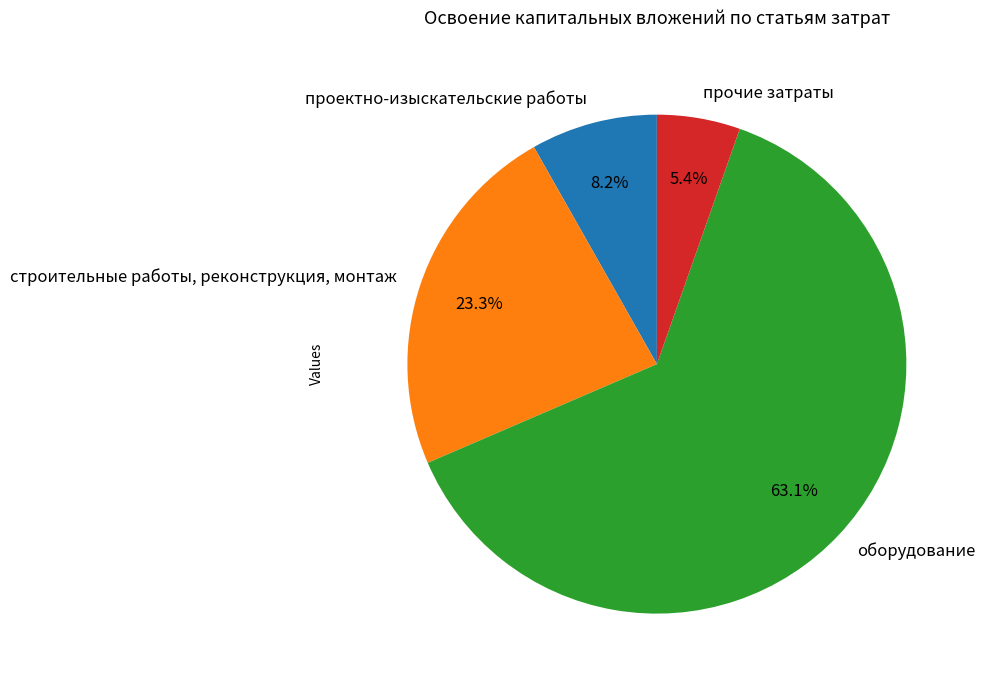

To the nearest percent, what percentage of the pie is оборудование?

63%